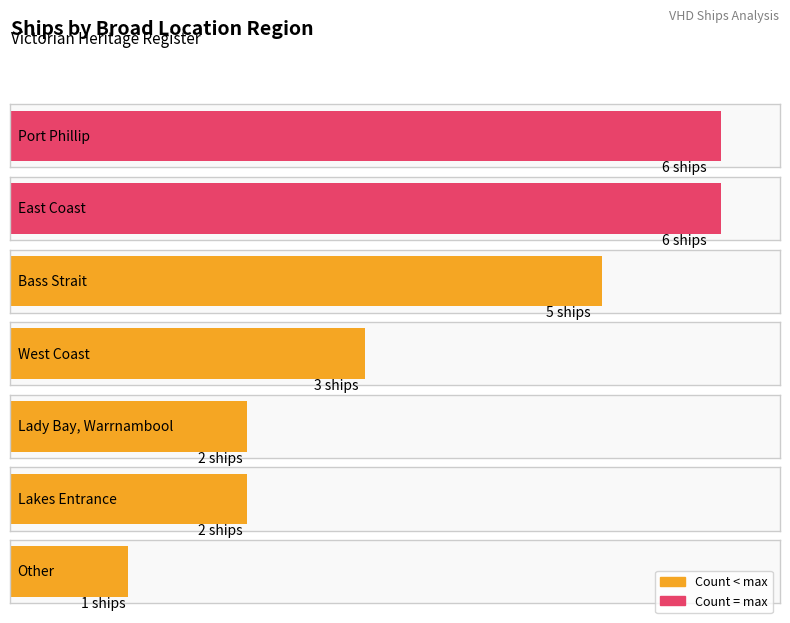

What value does the data have at Port Phillip?

6